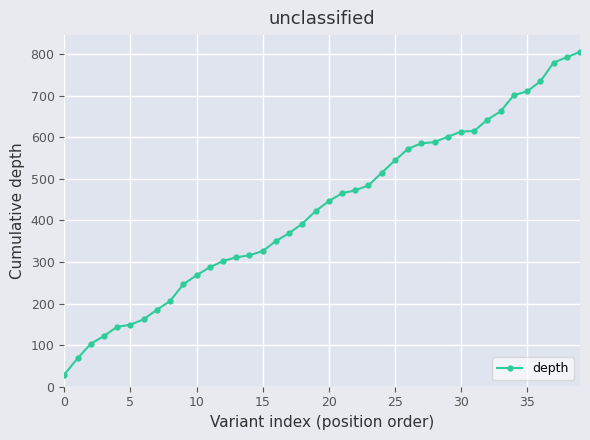

What is the value of the 32nd point from the left?

615